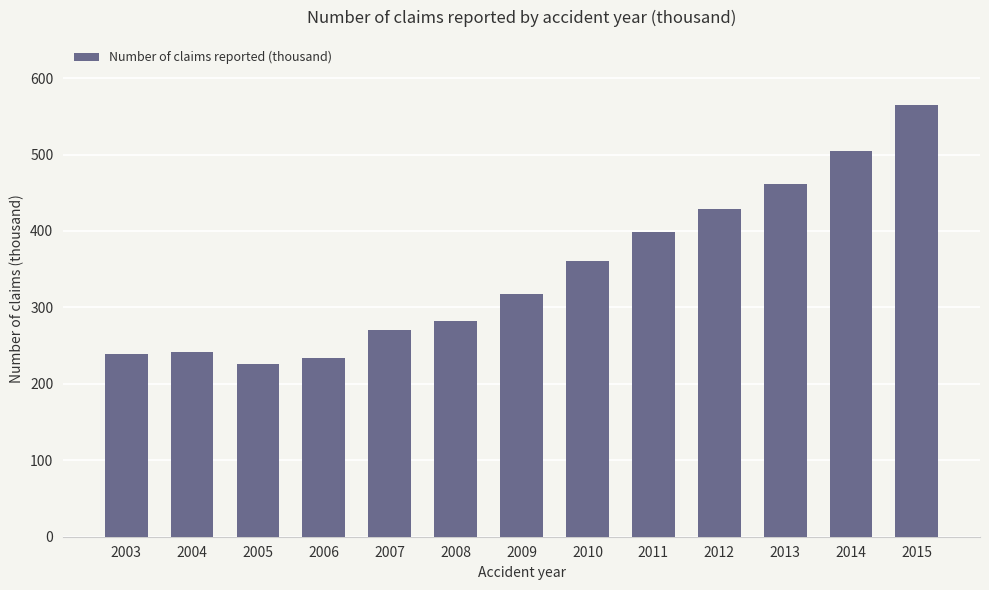

Are the bars grouped side by side (vs. stacked)?

No